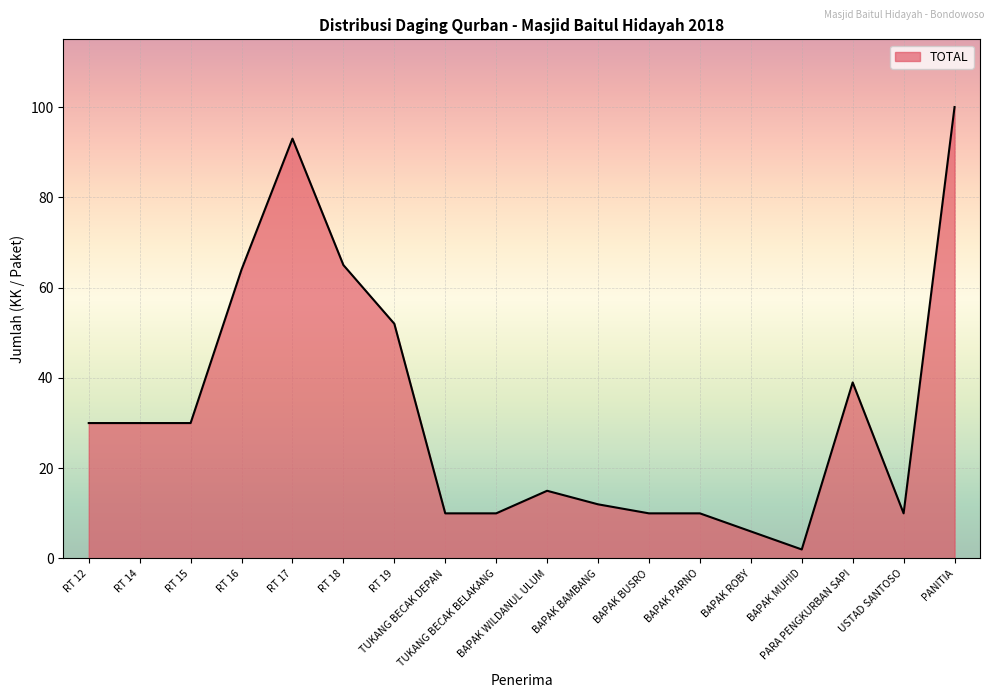

What is the maximum value shown in the chart?

100